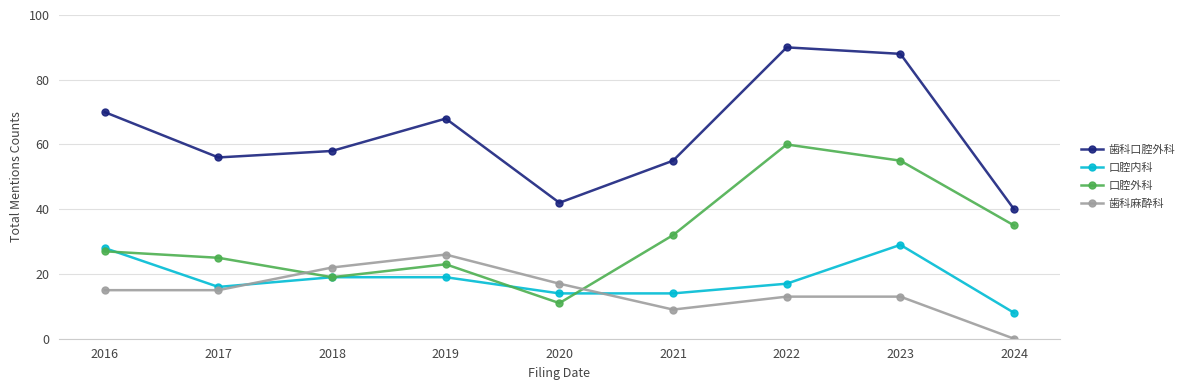

At 2017, list the series in order from smallest to largest.

歯科麻酔科, 口腔内科, 口腔外科, 歯科口腔外科